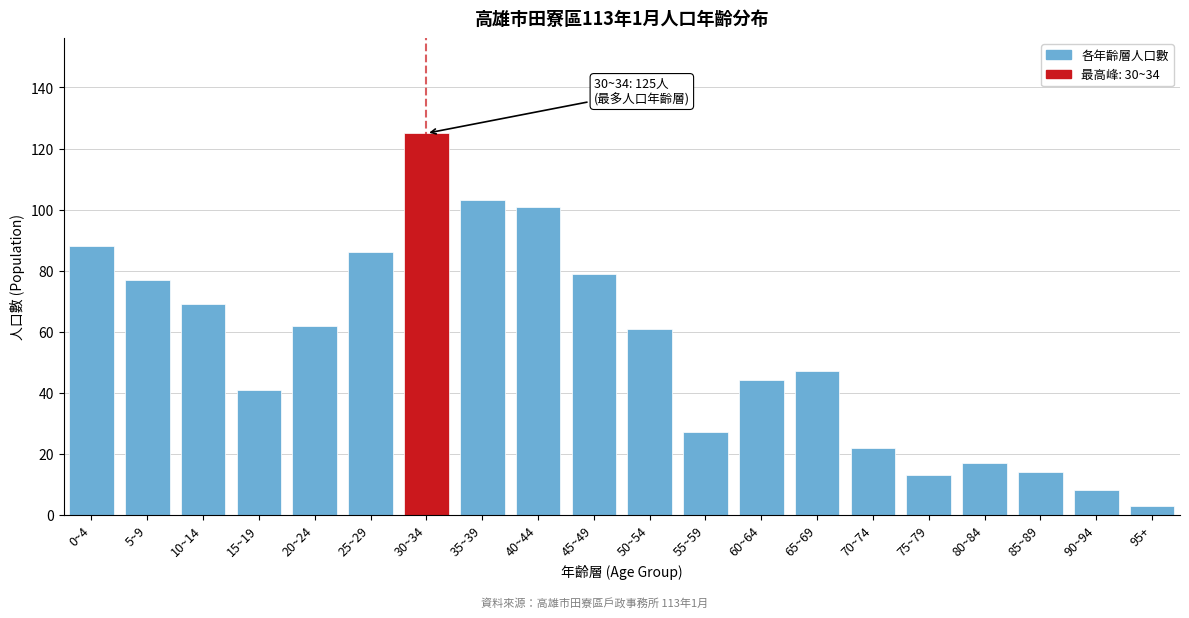

Reading right to left, transcribe all the data shown in this chart.

95+=3	90~94=8	85~89=14	80~84=17	75~79=13	70~74=22	65~69=47	60~64=44	55~59=27	50~54=61	45~49=79	40~44=101	35~39=103	30~34=125	25~29=86	20~24=62	15~19=41	10~14=69	5~9=77	0~4=88